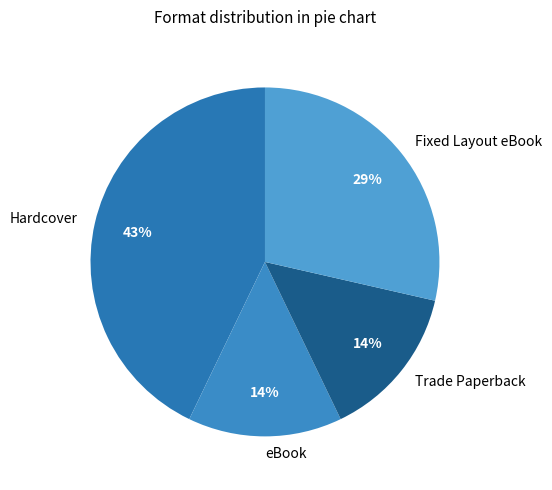

Does eBook represent more than half of the total?

No